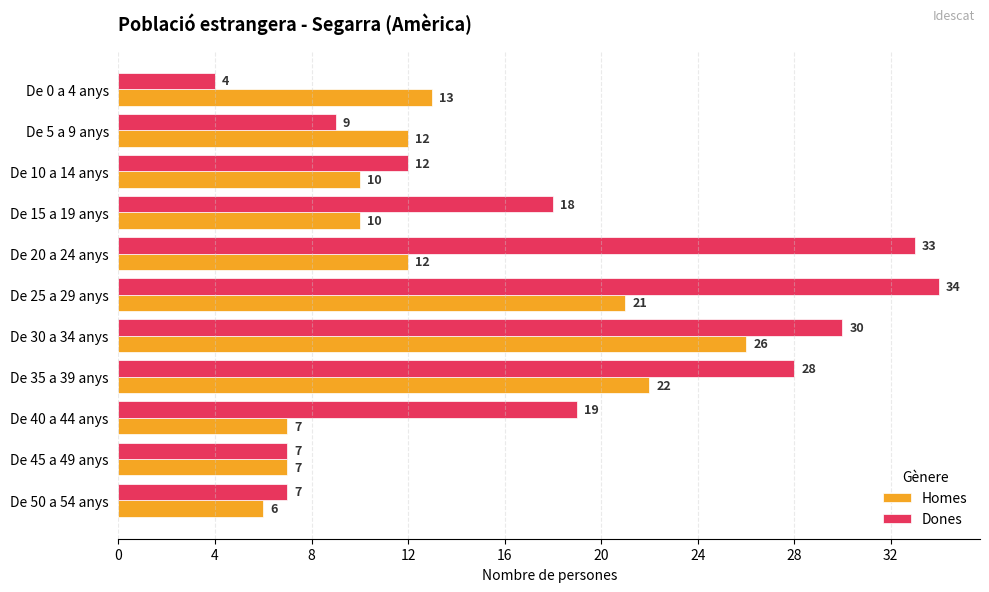

What is the total value across all series at De 50 a 54 anys?

13